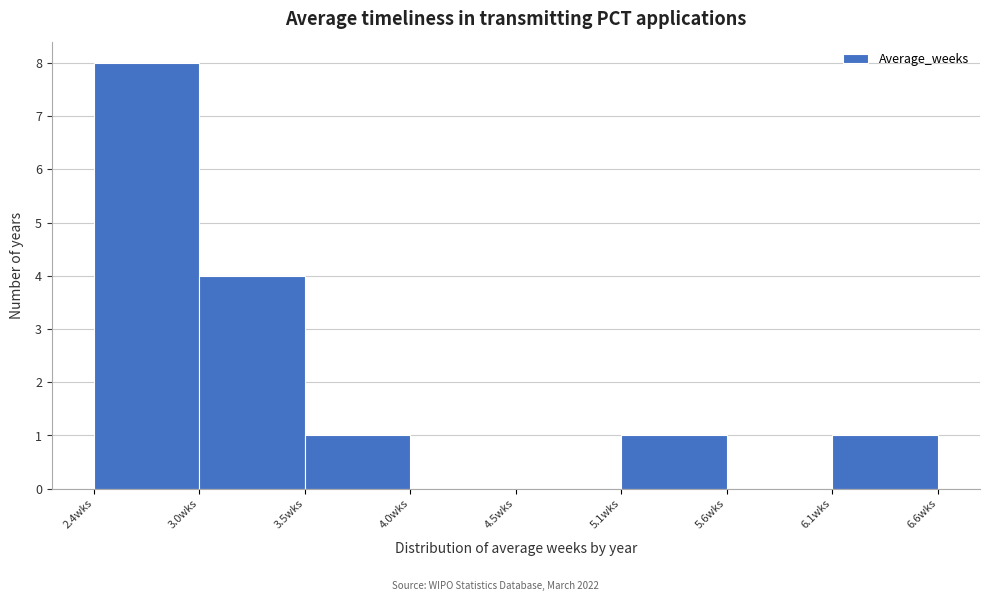

How tall is the bar that spans 3.0 to 3.5 on the x-axis? Neither the bar edges nor the heights are printed on the chart, so give them approximately, as read against the axes.

4